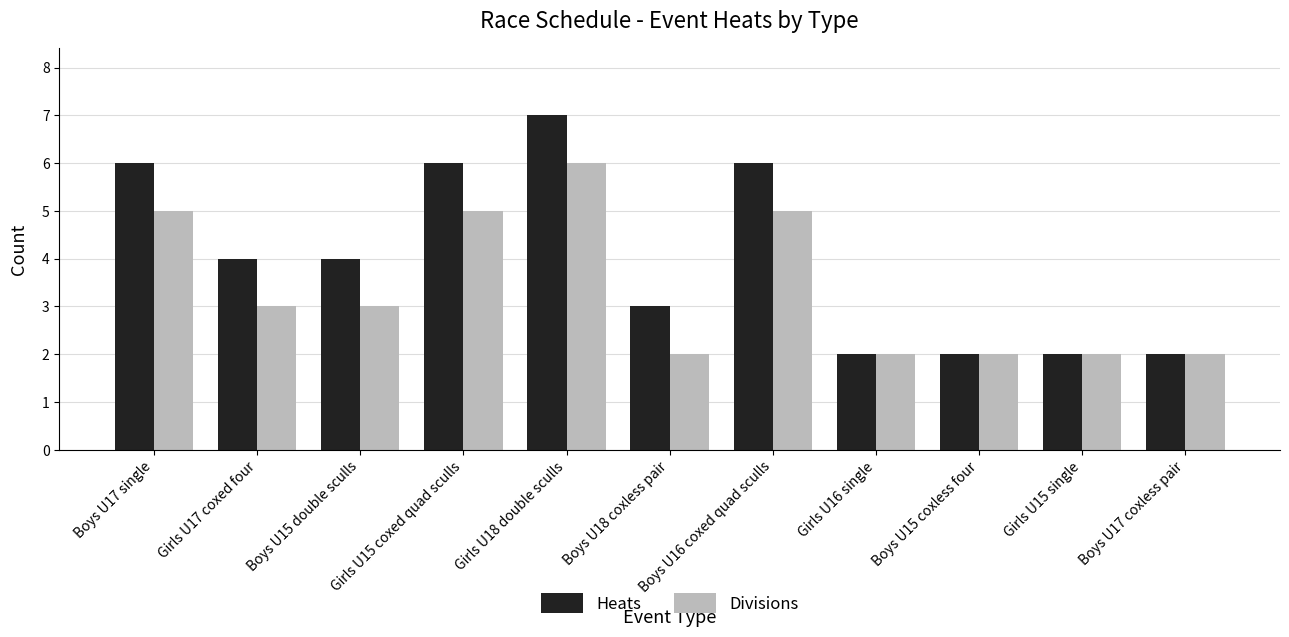

How many bars are there in each group?

2